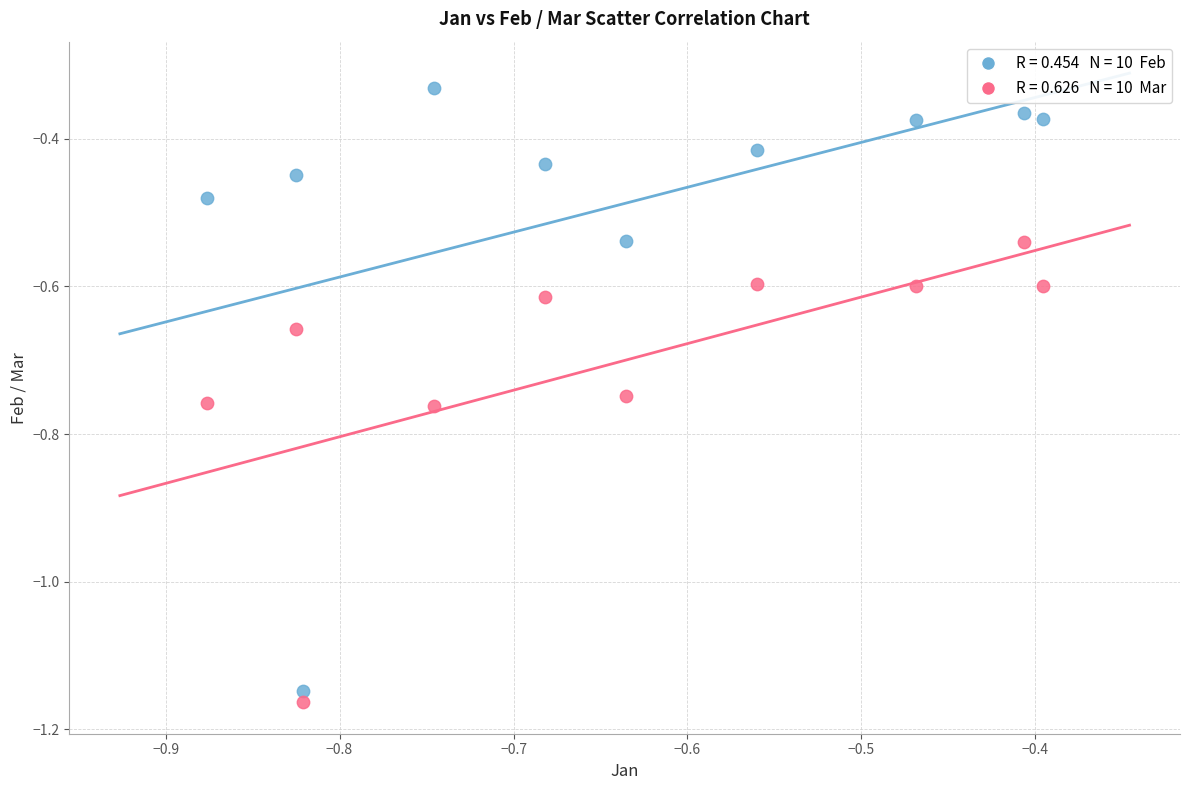

Across all data points, what is the range of Y values (max minus min)?

0.8